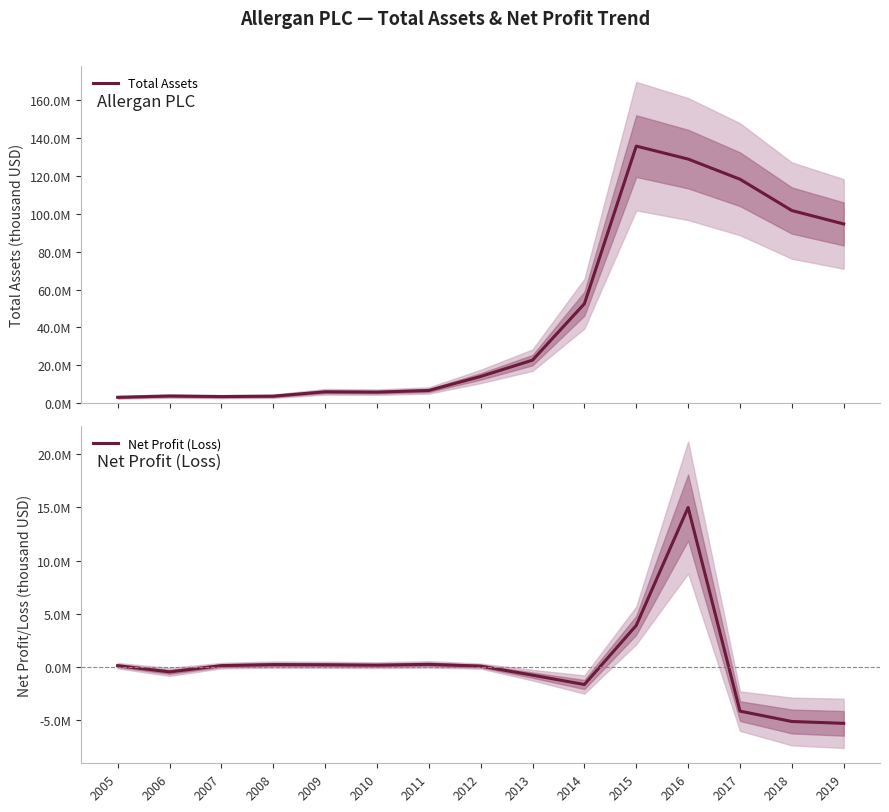

Which series changed the most between 2016 and 2017?

Net Profit (Loss)